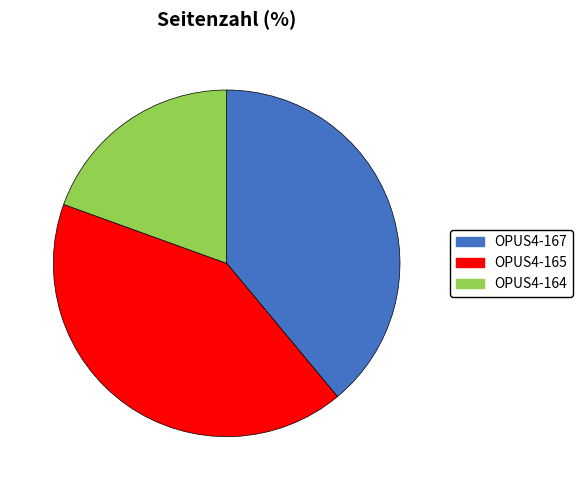

Which has a higher value, OPUS4-165 or OPUS4-164?

OPUS4-165